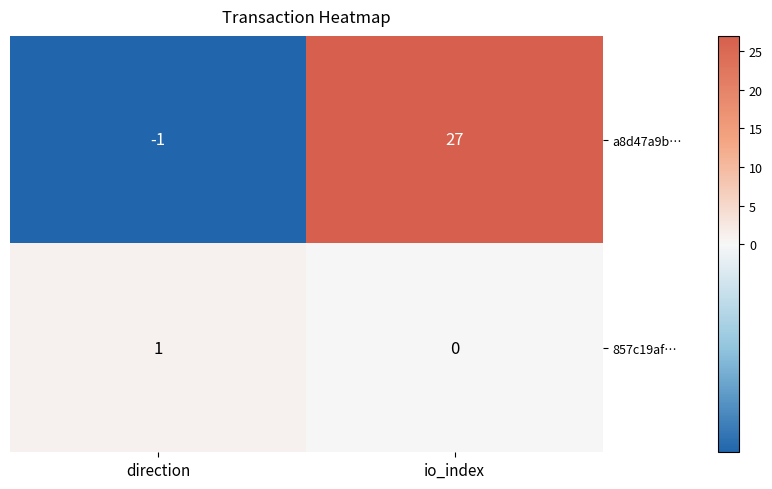

Which series has the largest range (max minus min)?

a8d47a9b…